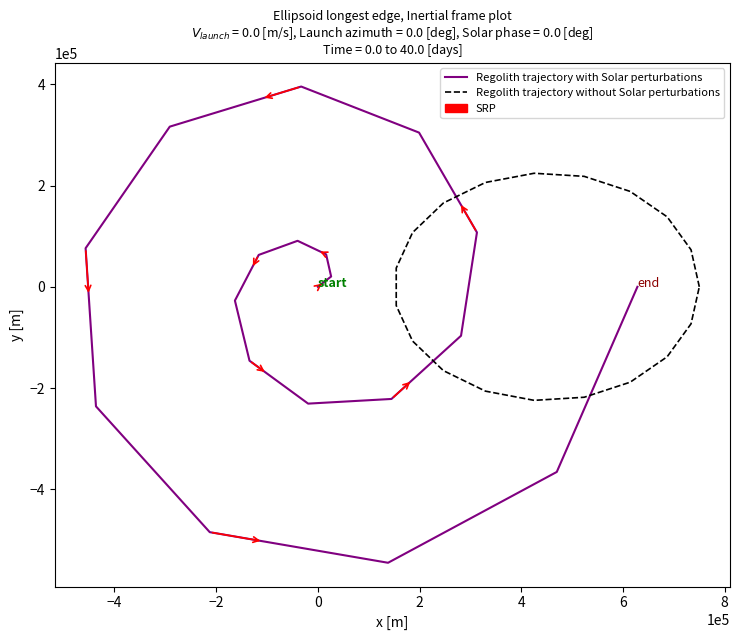

What is the greatest value displayed?

395477.4